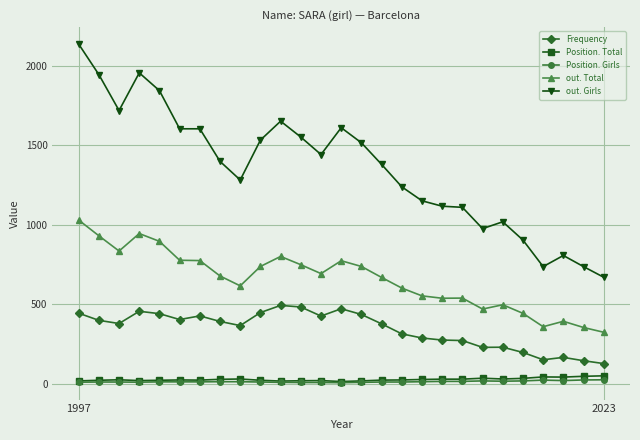

Which series has the largest range (max minus min)?

out. Girls